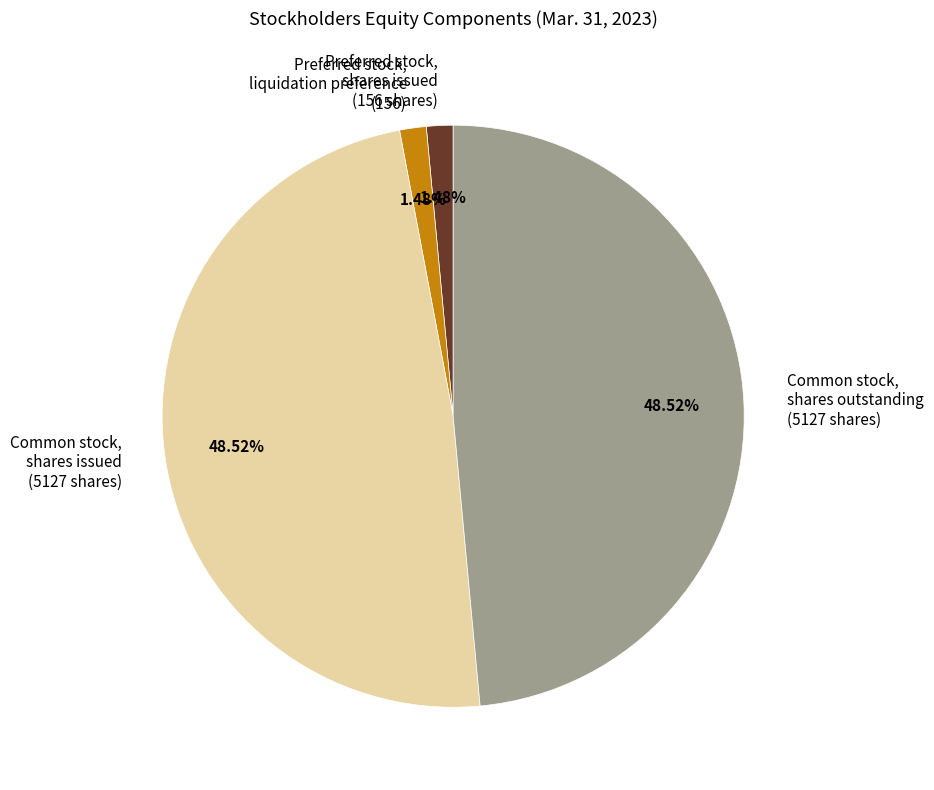

Is there a majority slice in this chart?

No